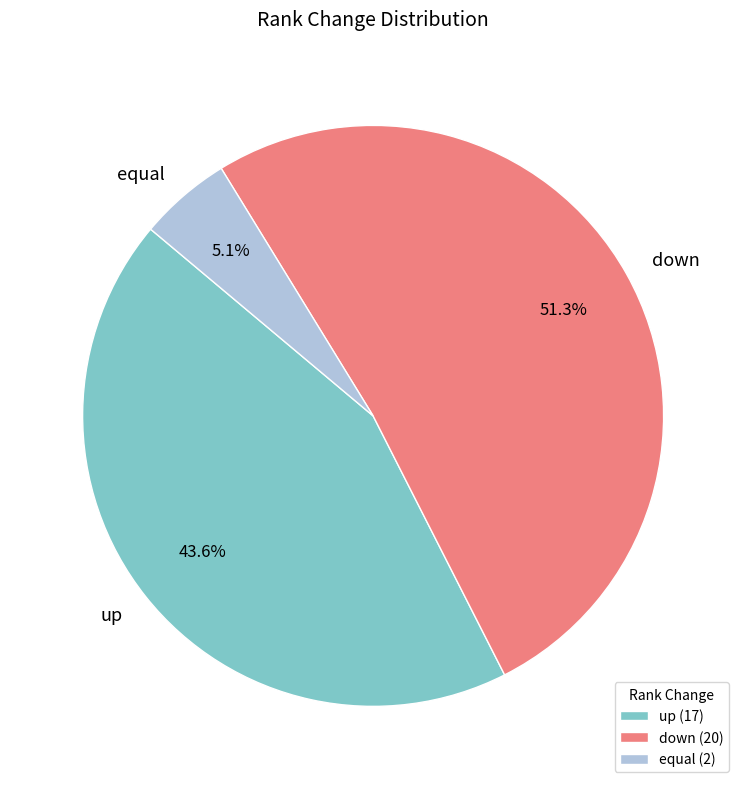

To the nearest percent, what is the combined percentage of equal and down?

56%